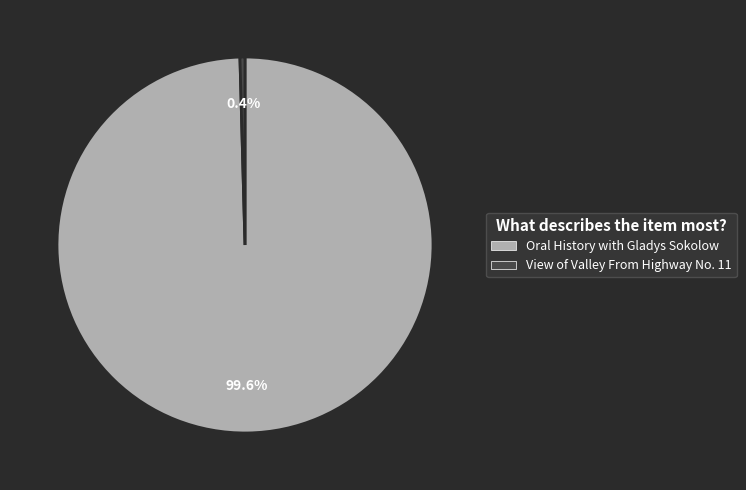

To the nearest percent, what is the difference between the View of Valley From Highway No. 11 and Oral History with Gladys Sokolow slice percentages?

99%